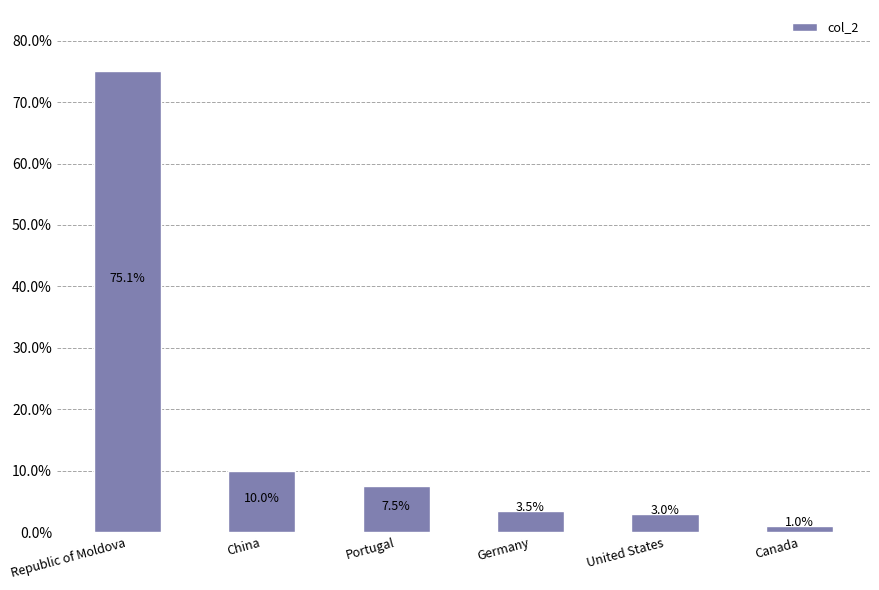

Reading left to right, list all the values displayed in this chart.

Republic of Moldova=75.1	China=10.0	Portugal=7.5	Germany=3.5	United States=3.0	Canada=1.0